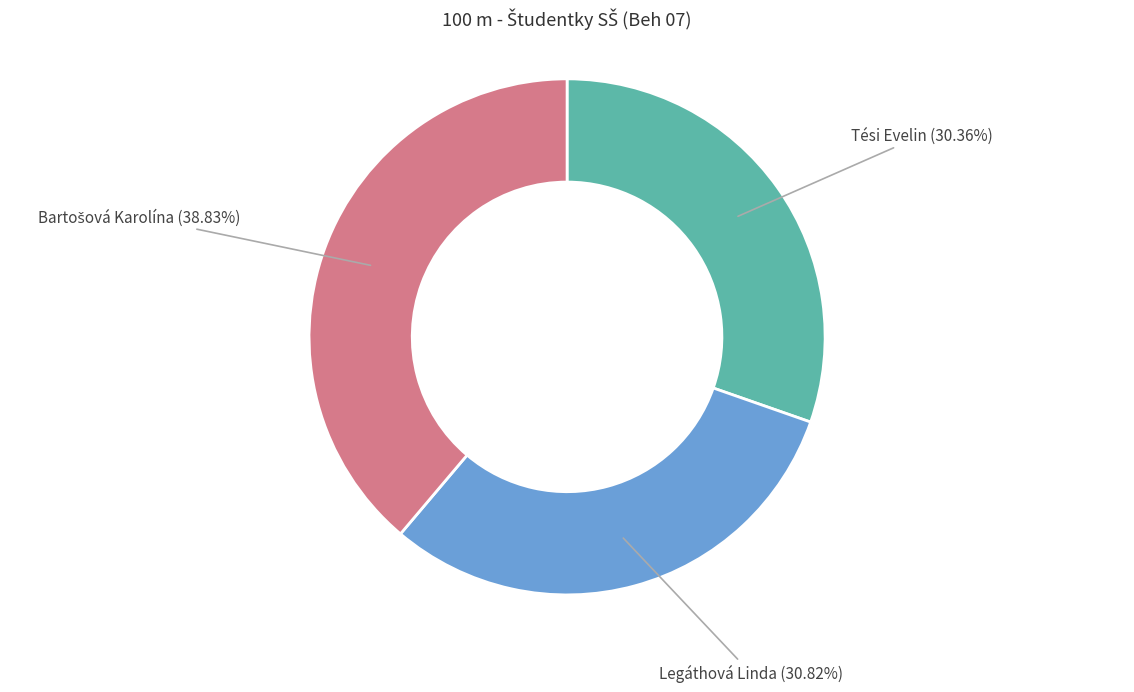

Approximately how many times larger is the value at Legáthová Linda compared to Tési Evelin?

1.0